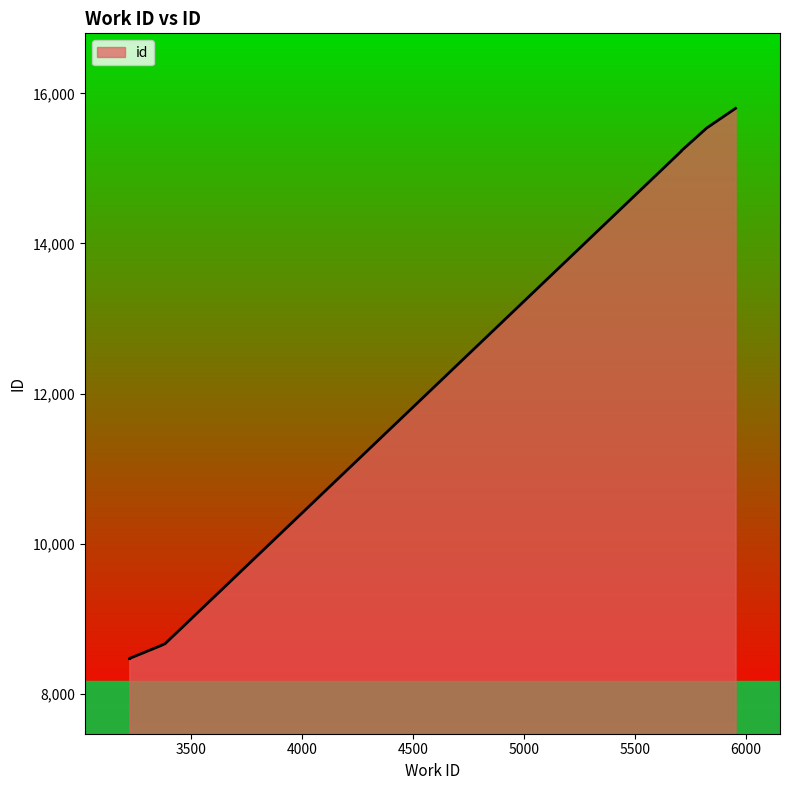

Reading left to right, transcribe all the data shown in this chart.

3224=8466	3224=8468	3365=8639	3385=8666	5709=15233	5709=15235	5709=15237	5822=15538	5952=15800